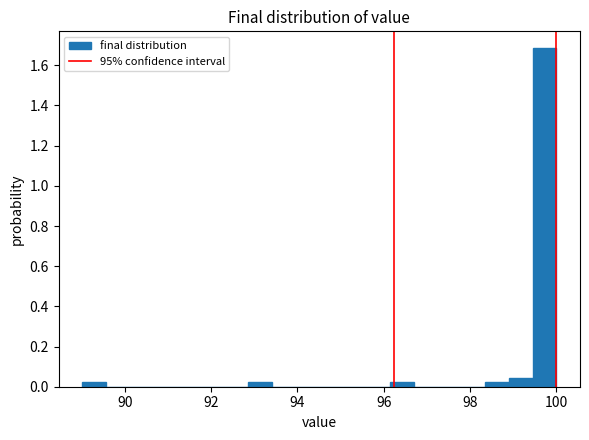

Read against the x-axis, roughly where is the centre of the tallest bar?

99.8